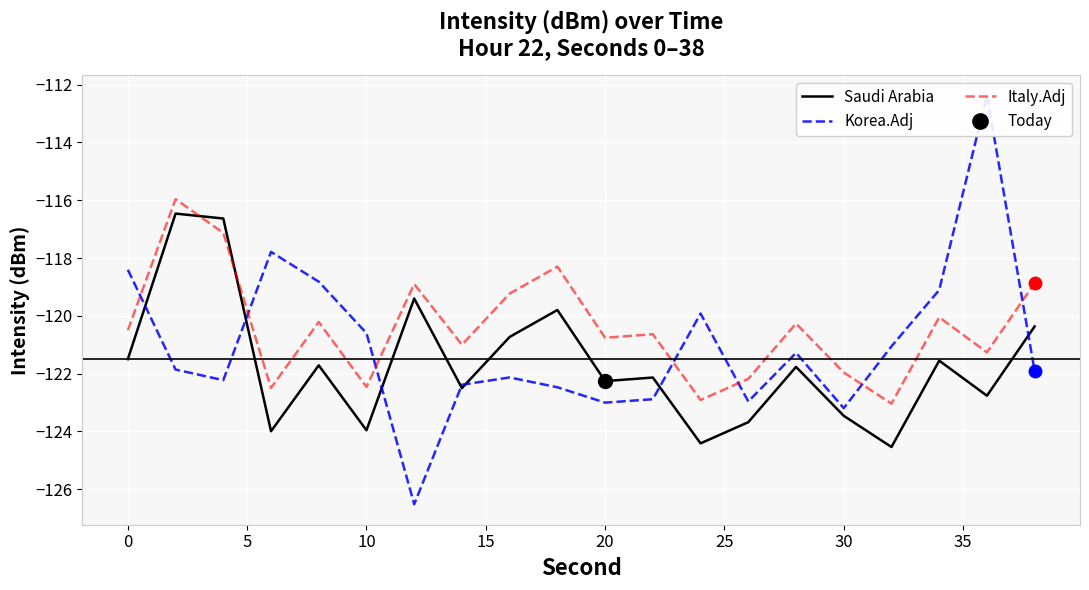

How many lines are shown in the chart?

3